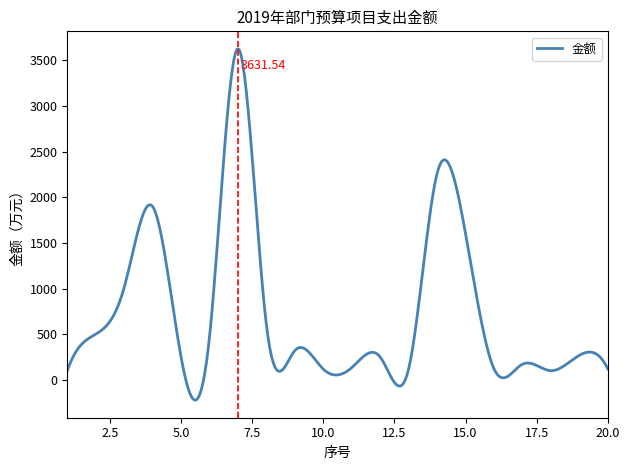

What is the difference between the maximum and minimum values?

3850.4